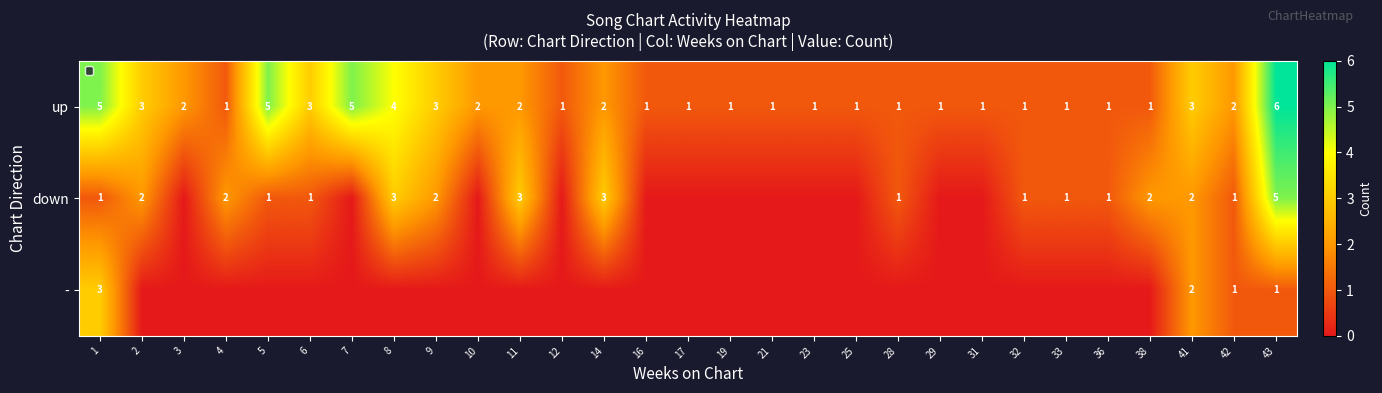

Read the up value at 1.

5